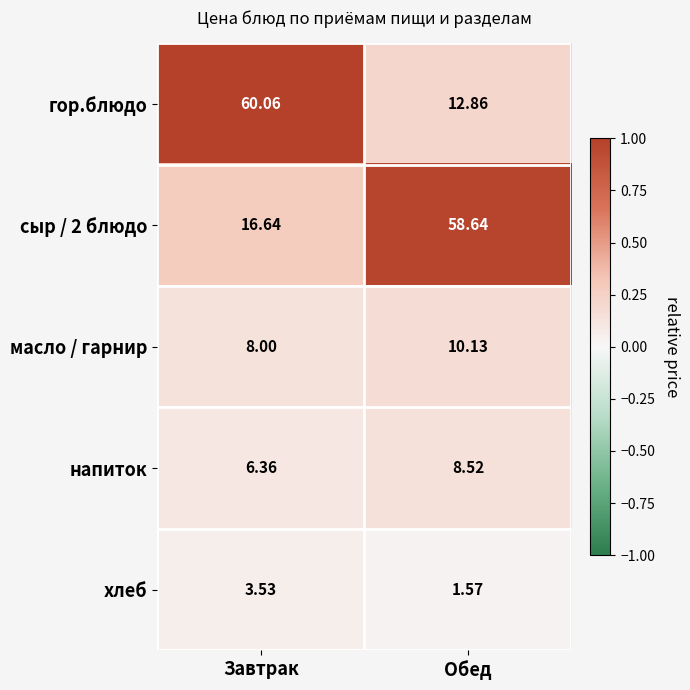

How many data points does each series have?

2